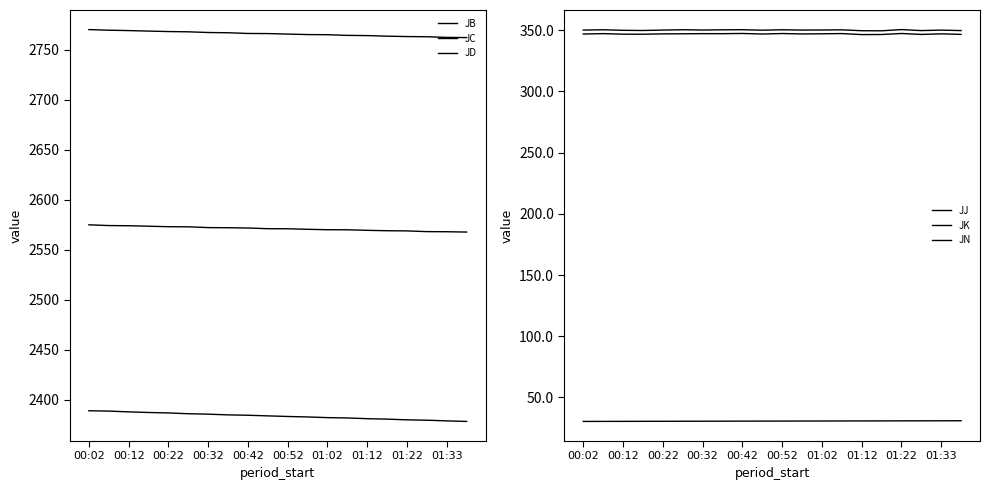

Between 00:22 and 00:32, which series saw the biggest shift?

JB